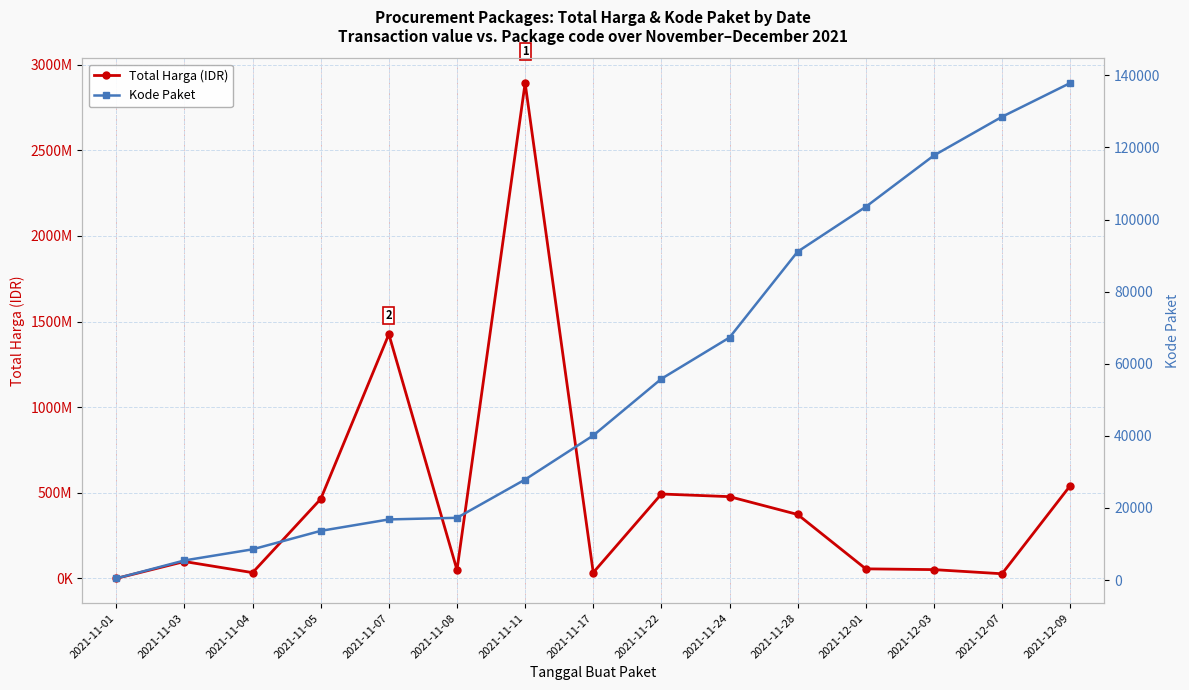

True or false: Kode Paket and Total Harga (IDR) intersect in this chart.

False